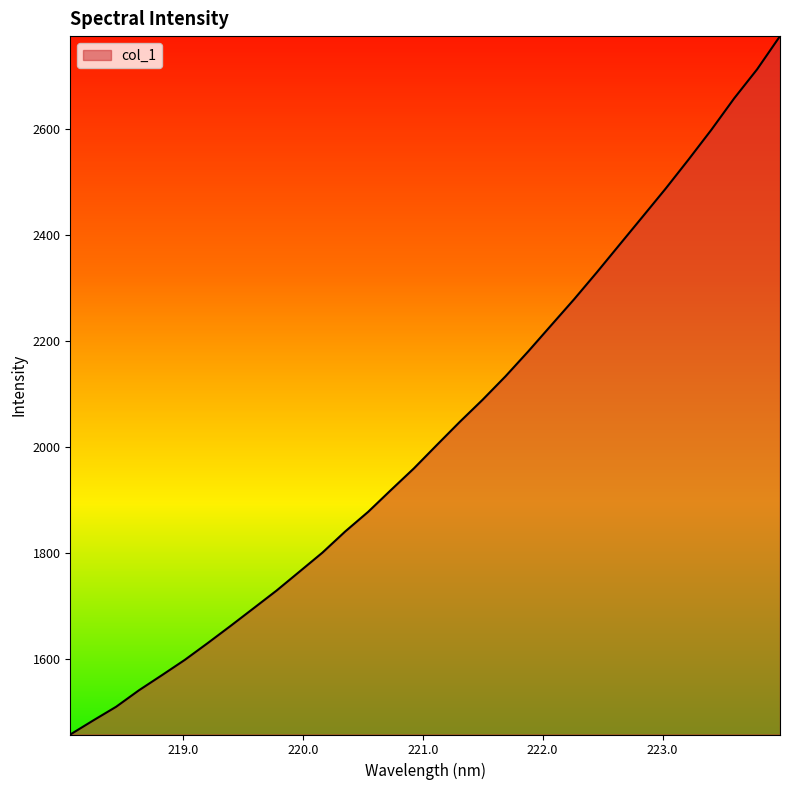

What is the minimum value shown in the chart?

1457.8